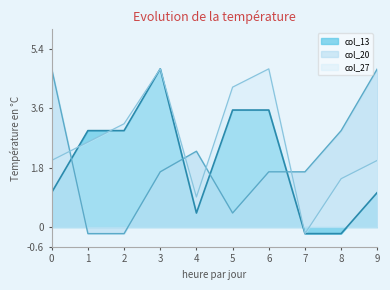

True or false: col_20 and col_13 cross at least once.

True